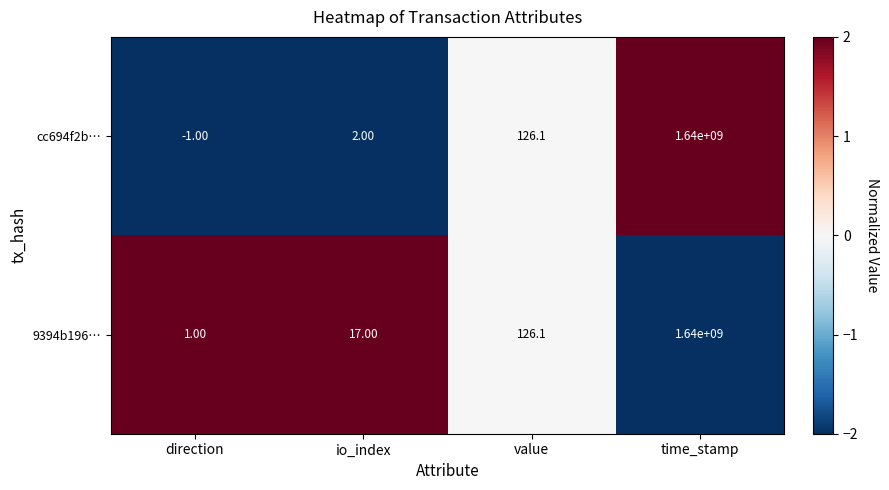

List the series in order of their overall mean, highest first.

9394b196…, cc694f2b…